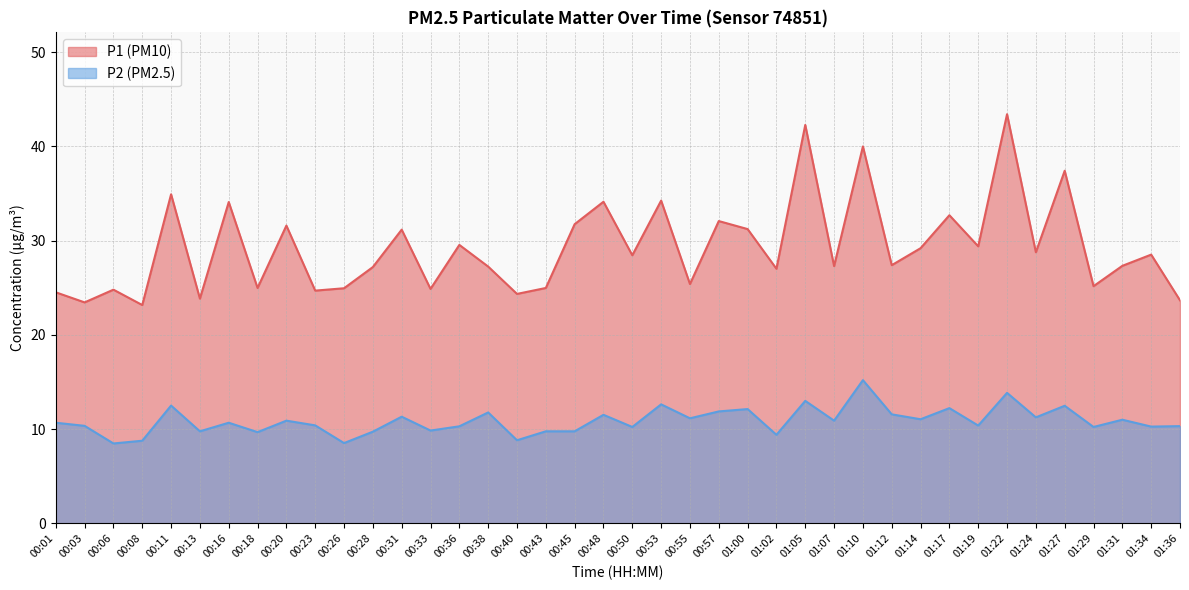

Rank the series at 00:53 from highest to lowest value.

P1, P2